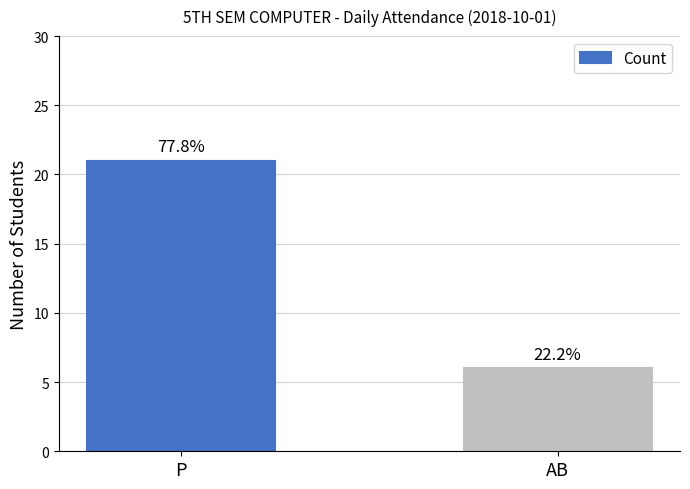

What is the change in value from P to AB?

-15